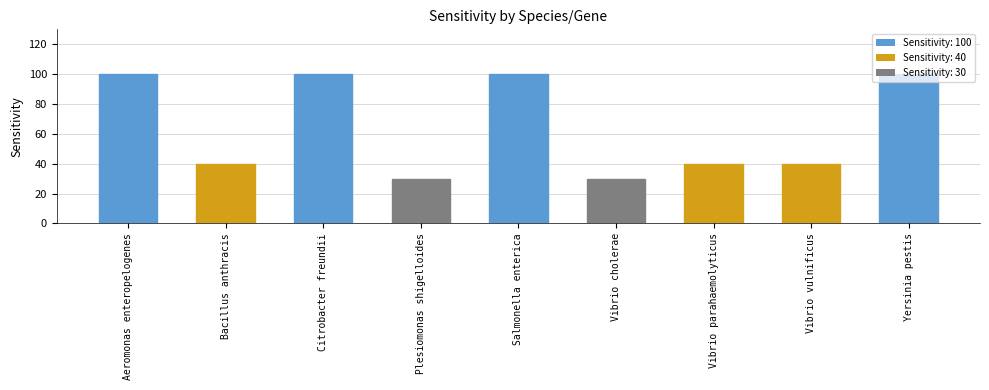

Approximately how many times larger is the value at Citrobacter freundii compared to Salmonella enterica?

1.0